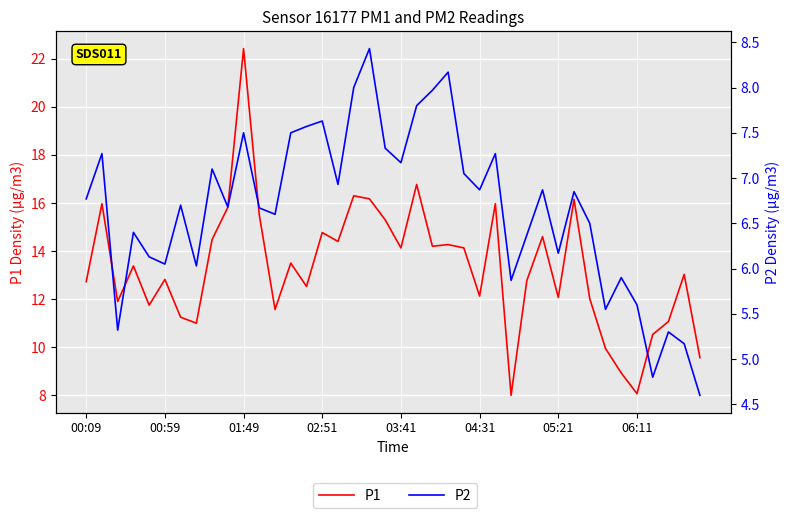

Does the chart display data point markers on the line(s)?

No